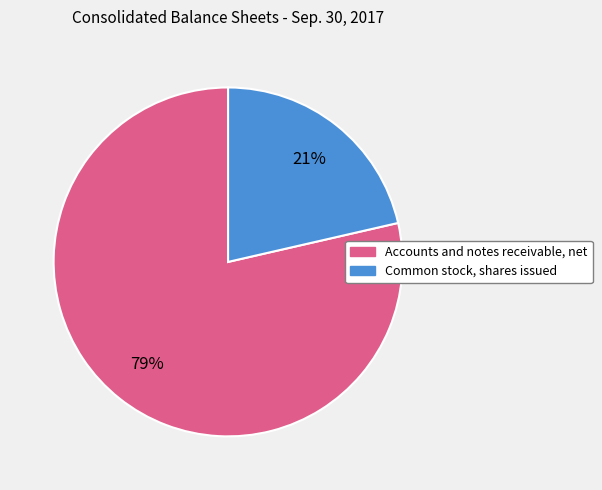

Rank the categories by value from lowest to highest.

Common stock, shares issued, Accounts and notes receivable, net